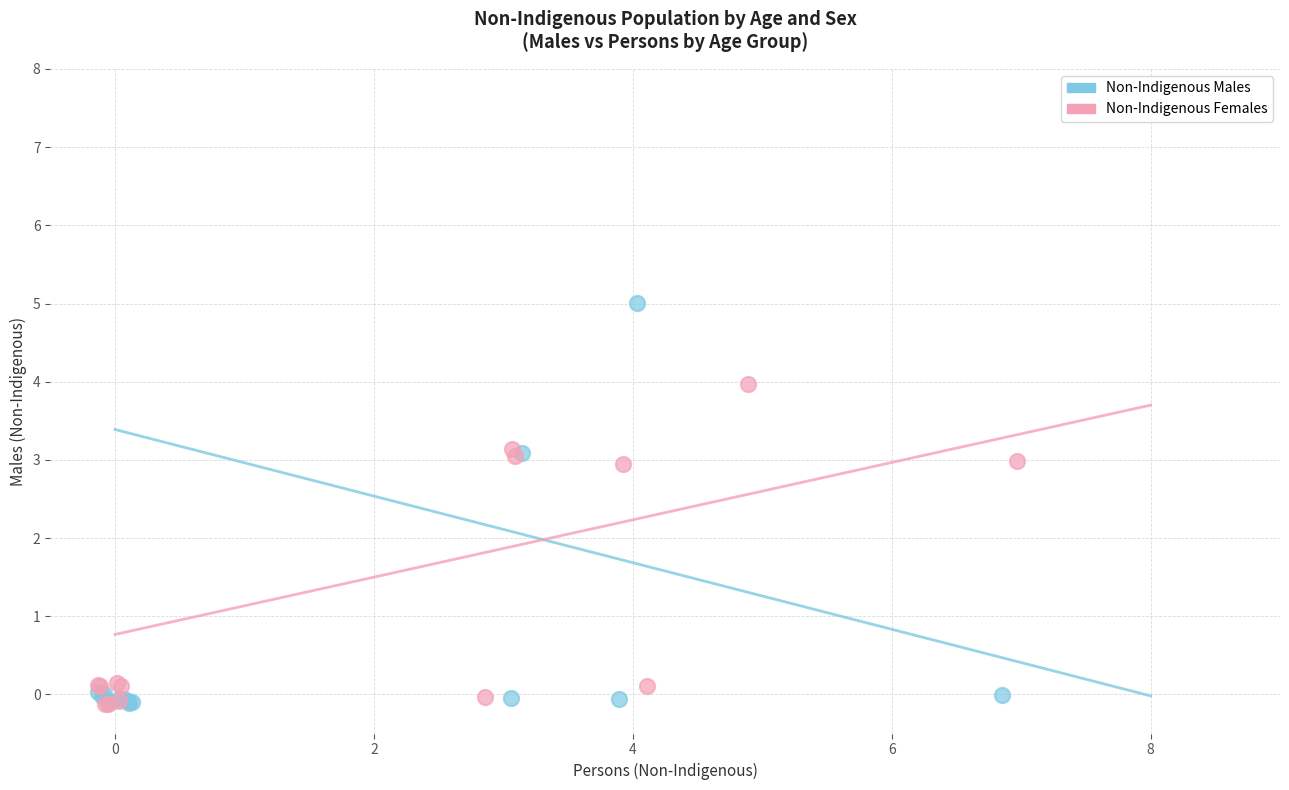

Which series has the largest Y range (max minus min)?

Non-Indigenous Males